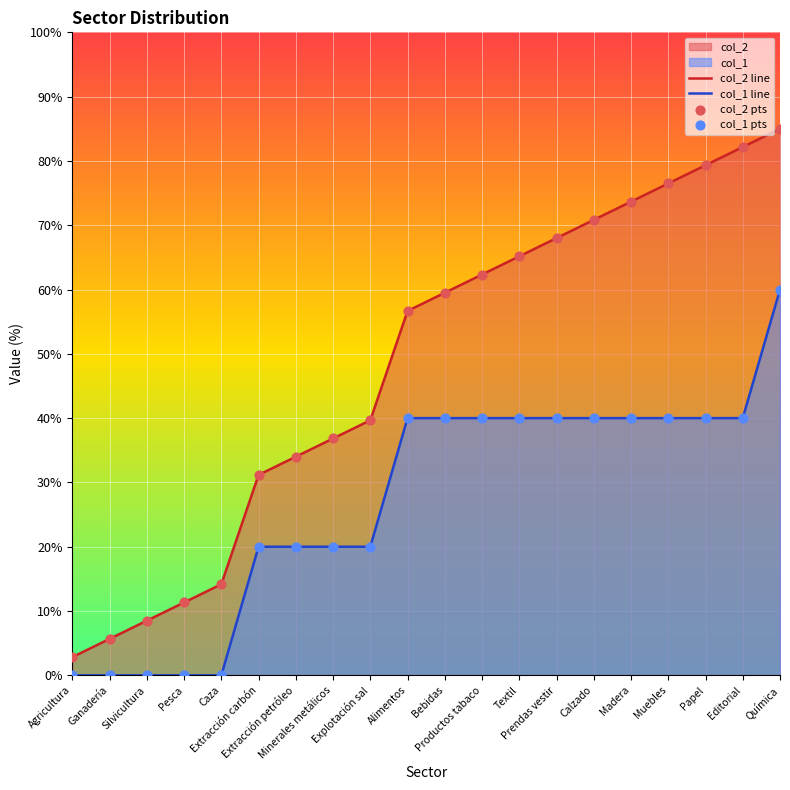

Which series has the widest spread of Y values?

col_2 line